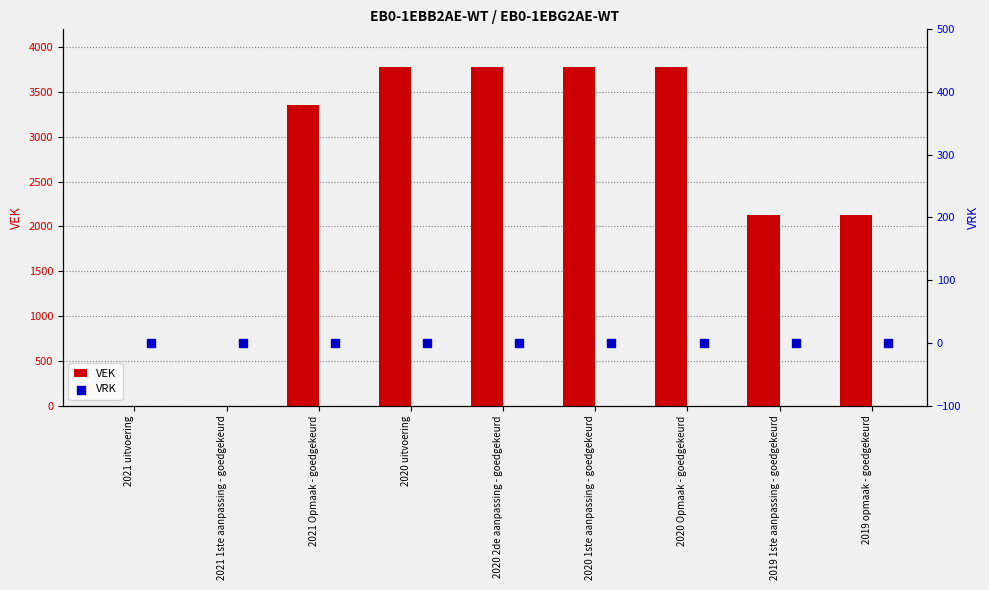

The VEK series shows 3782 at 2020 Opmaak - goedgekeurd. True or false?

True